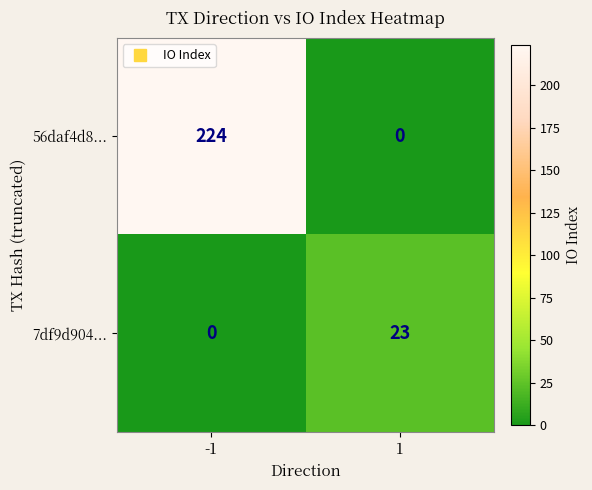

At 1, list the series in order from smallest to largest.

56daf4d8..., 7df9d904...